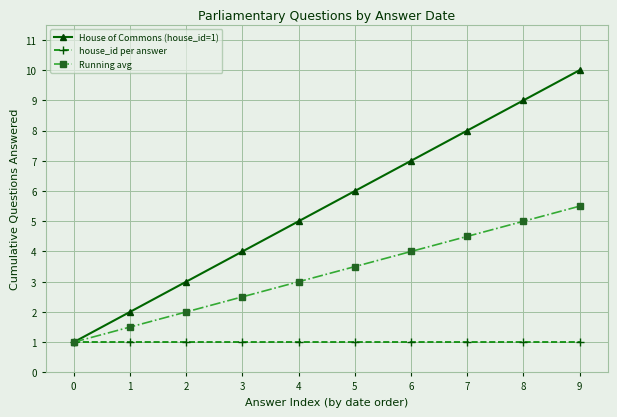

Reading left to right, list all the values displayed in this chart.

House of Commons (house_id=1): 1.0	2.0	3.0	4.0	5.0	6.0	7.0	8.0	9.0	10.0
house_id per answer: 1.0	1.0	1.0	1.0	1.0	1.0	1.0	1.0	1.0	1.0
Running avg: 1.0	1.5	2.0	2.5	3.0	3.5	4.0	4.5	5.0	5.5